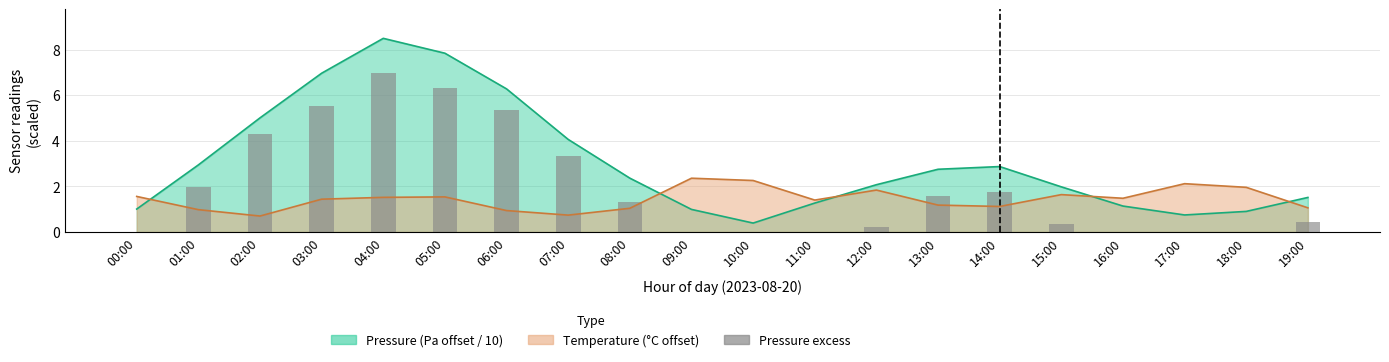

How many data points are less than 1?

10